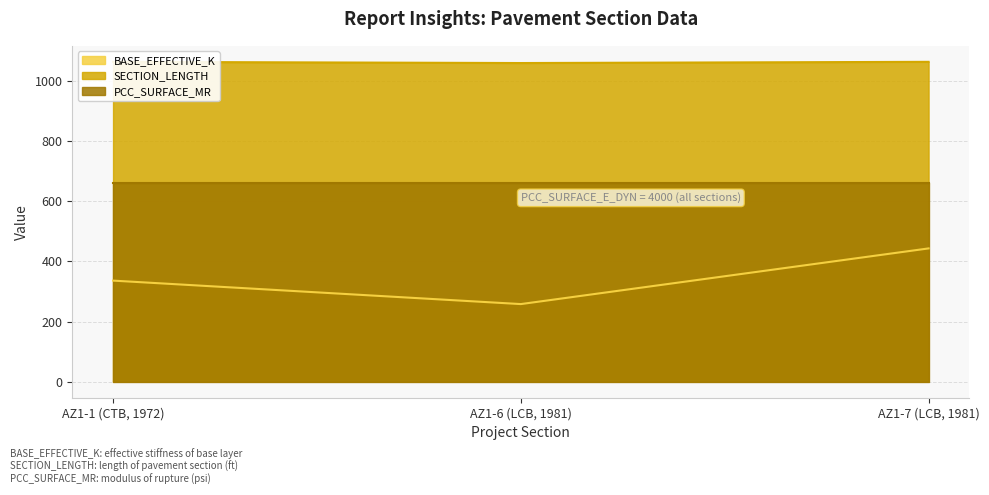

List the labels in order of BASE_EFFECTIVE_K value, largest first.

AZ1-7 (LCB, 1981), AZ1-1 (CTB, 1972), AZ1-6 (LCB, 1981)